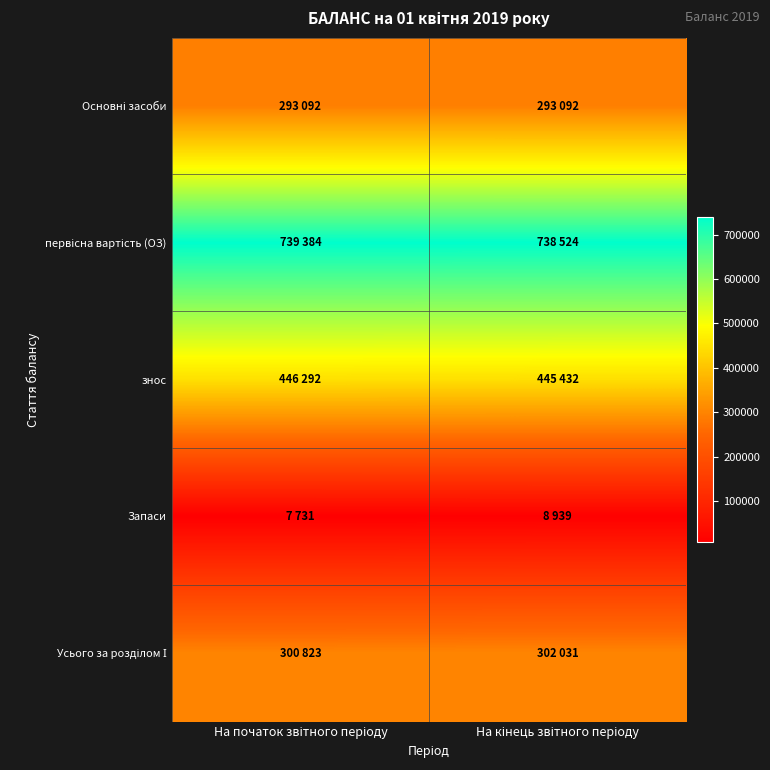

At На початок звітного періоду, list the series in order from smallest to largest.

Запаси, Основні засоби, Усього за розділом І, знос, первісна вартість (ОЗ)